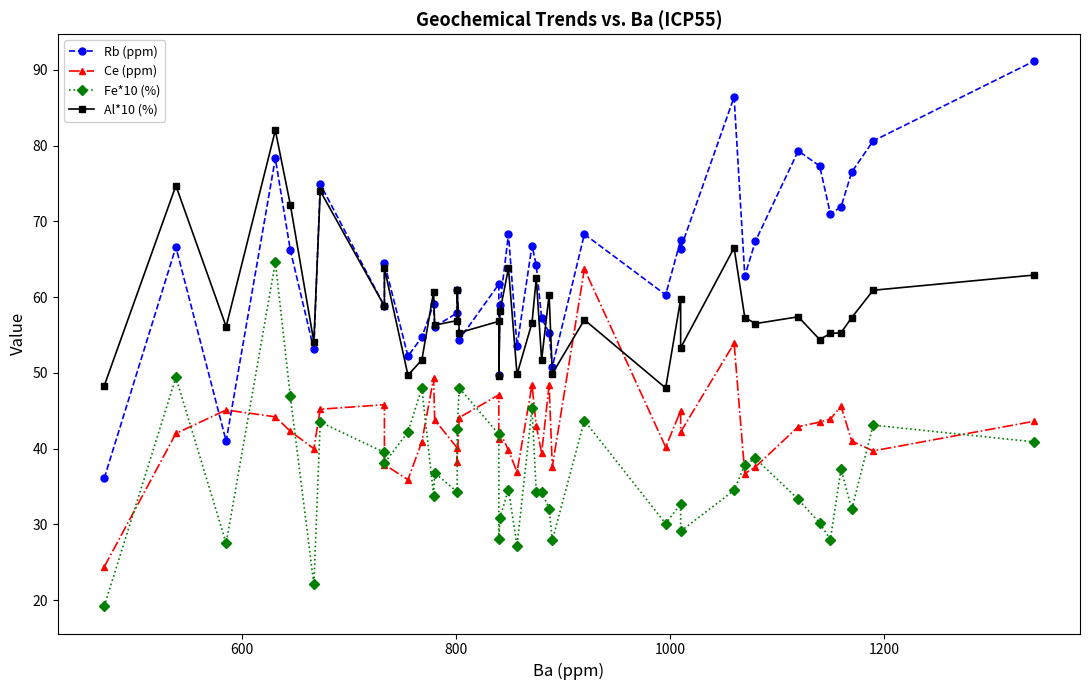

True or false: Fe*10 (%) and Rb (ppm) cross at least once.

False